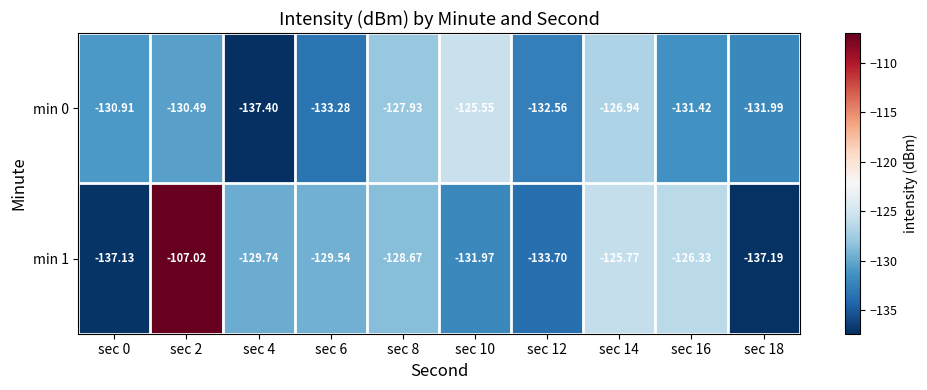

Rank the series by their average value, from highest to lowest.

min 1, min 0